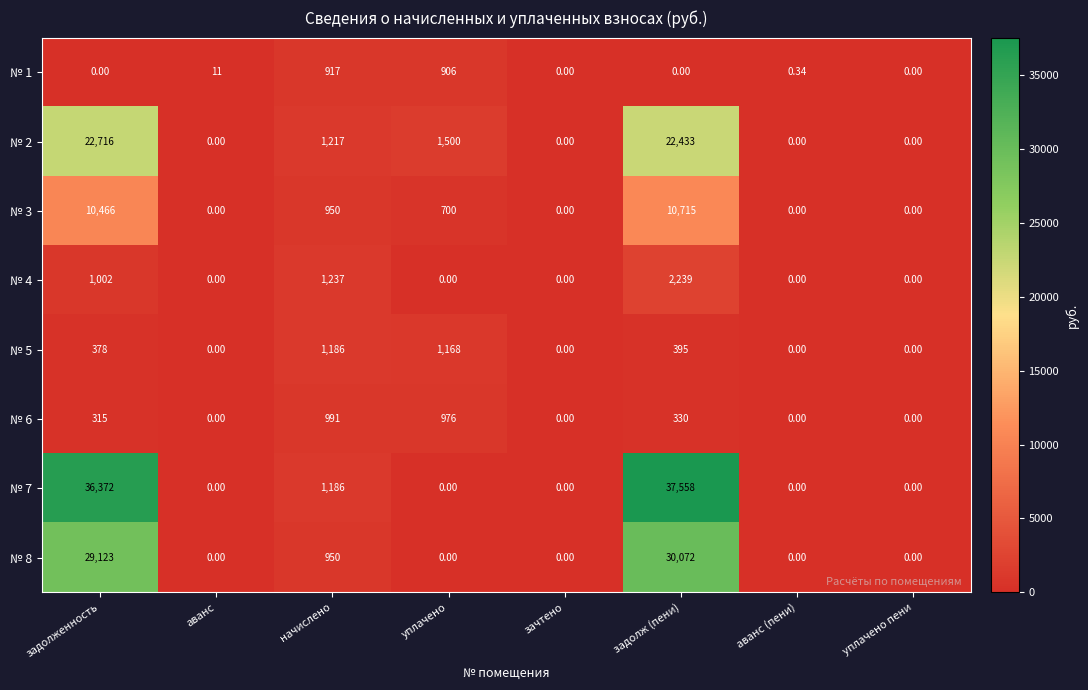

Which category has the highest value in the № 8 series?

задолж (пени)